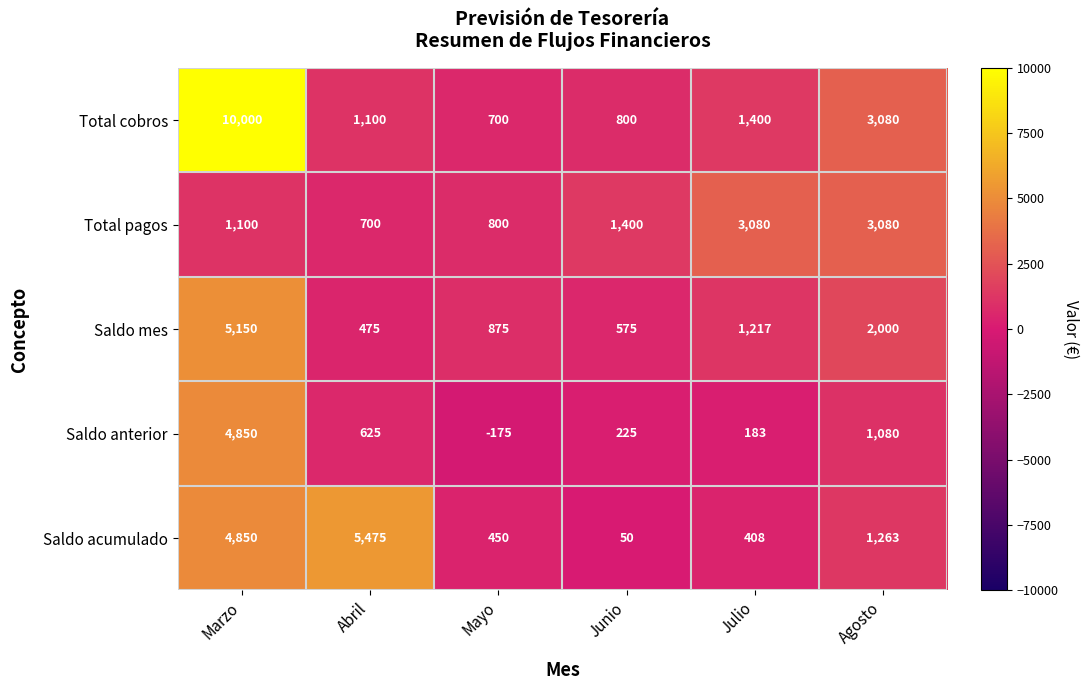

At which category is the sum across all series the highest?

Marzo